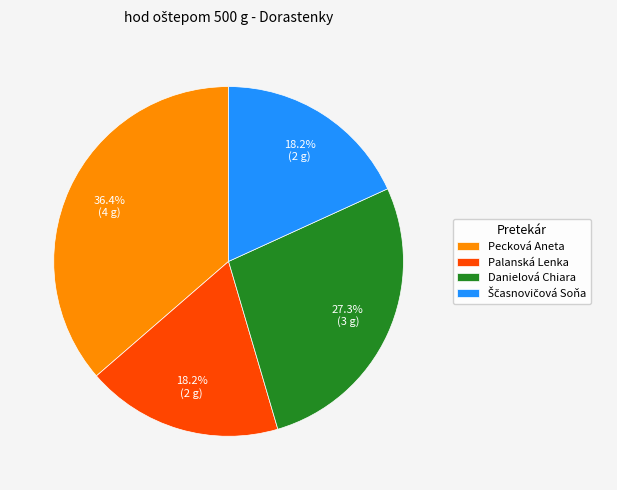

Which slice is the largest?

Pecková Aneta